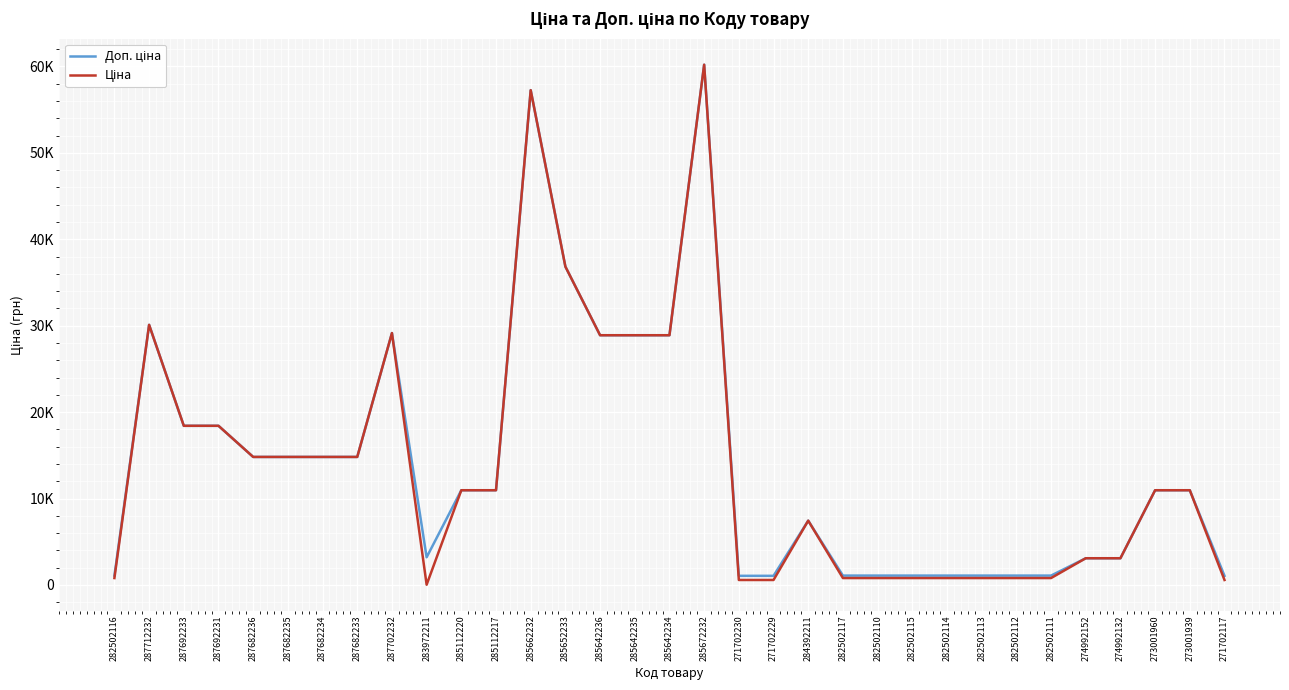

At how many categories does at least one series exceed 24016?

8